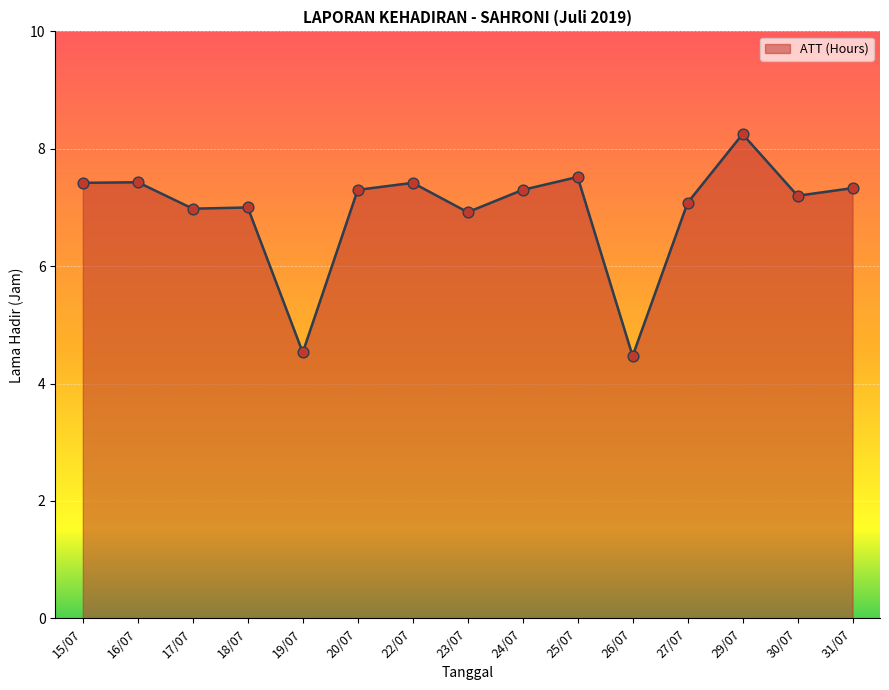

What is the ratio of the value at 25/07 to the value at 30/07?

1.0